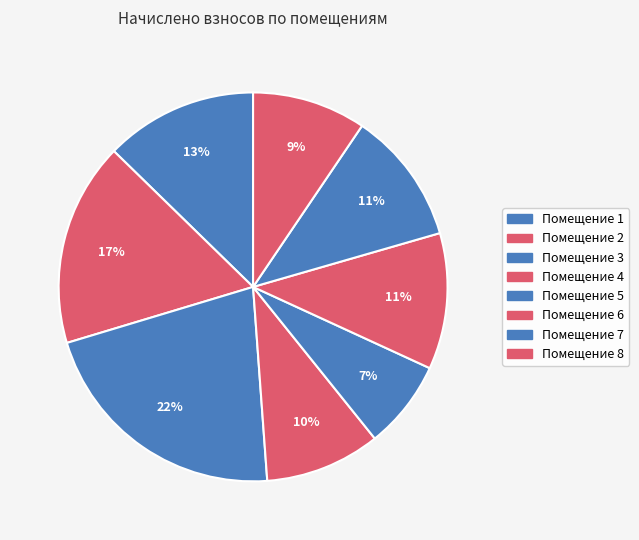

How many segments does this pie chart have?

8